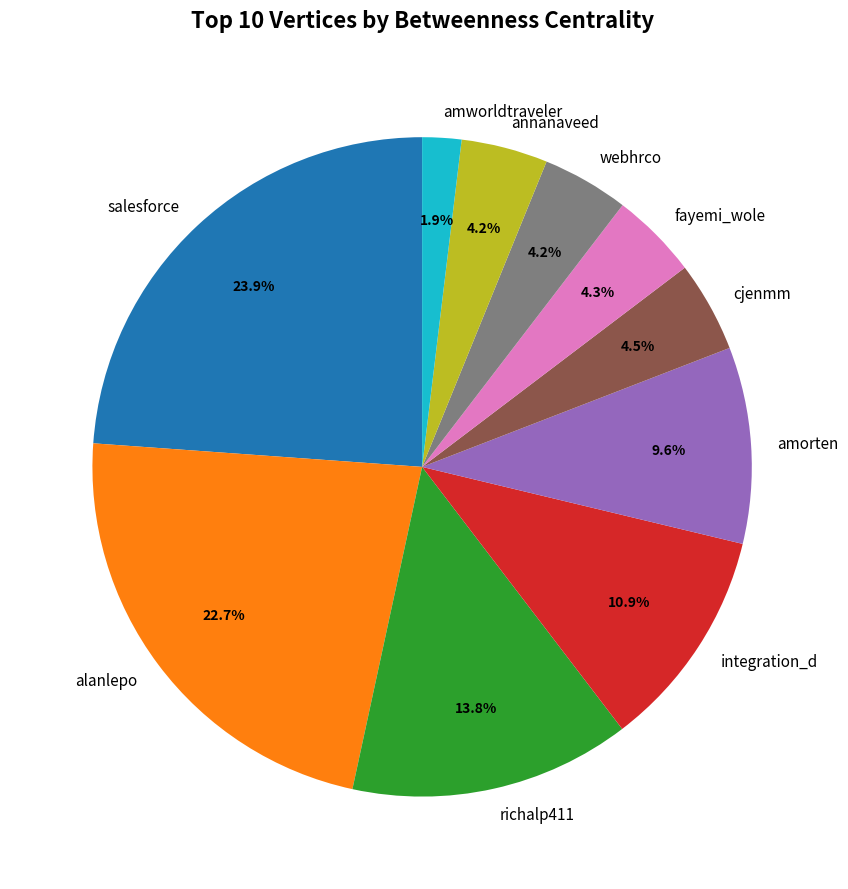

What percentage is the annanaveed slice, to the nearest percent?

4%